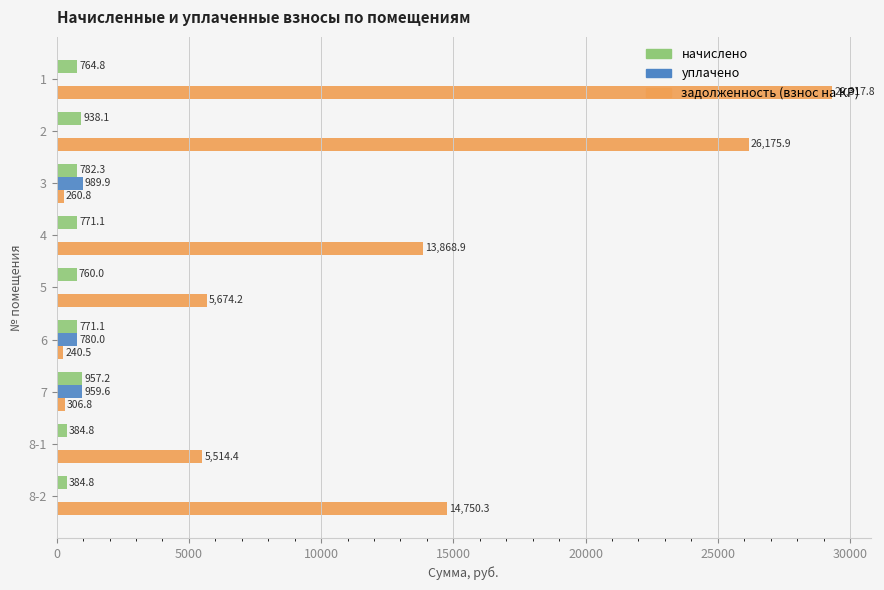

Which series has the largest total across all categories?

задолженность (взнос на КР)